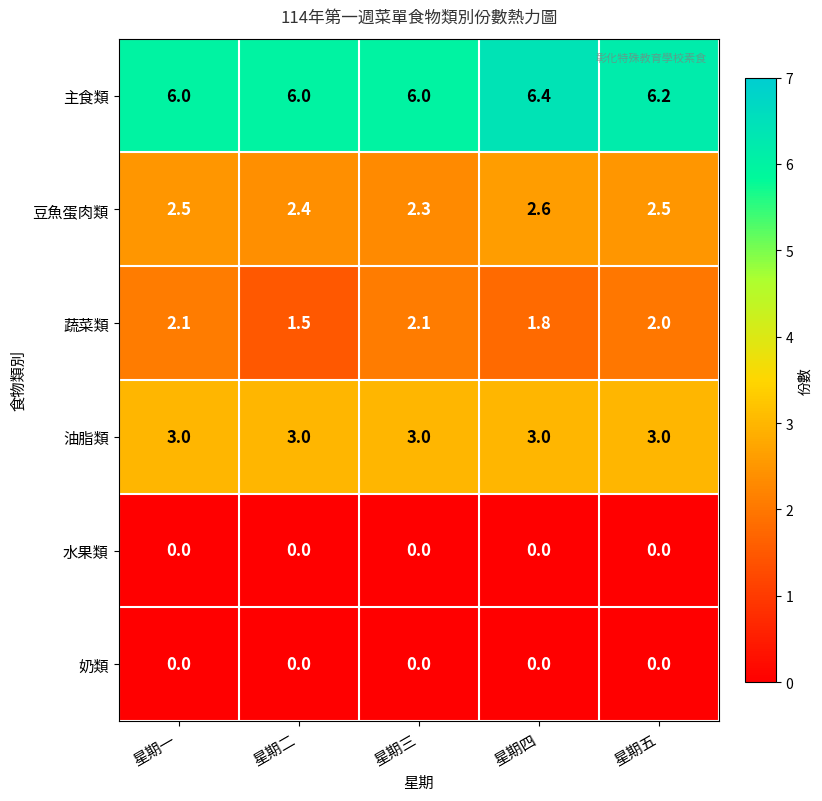

At which category is the sum across all series the highest?

星期四